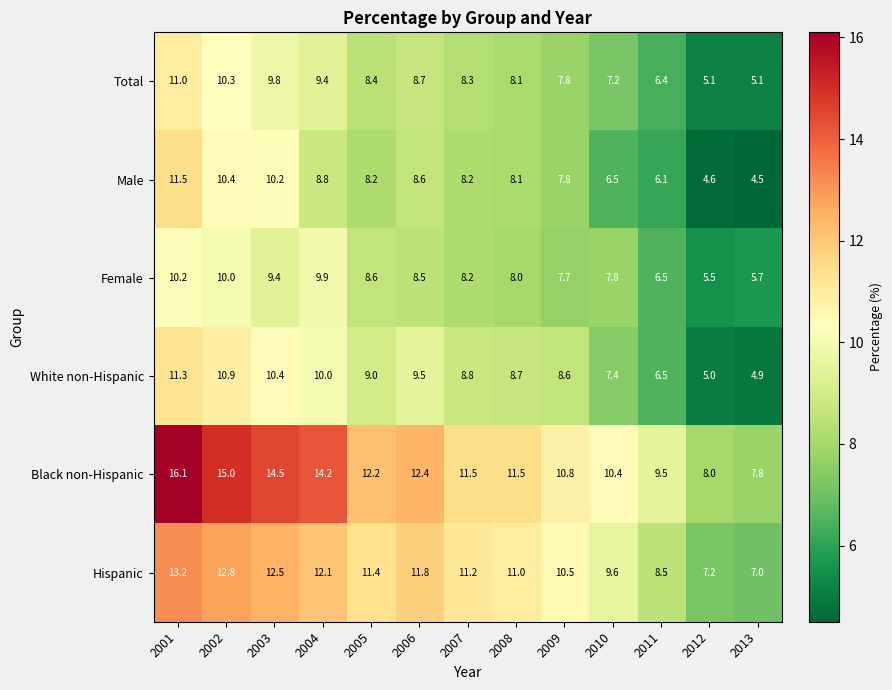

The value of Hispanic at 2007 is 11.2. True or false?

True